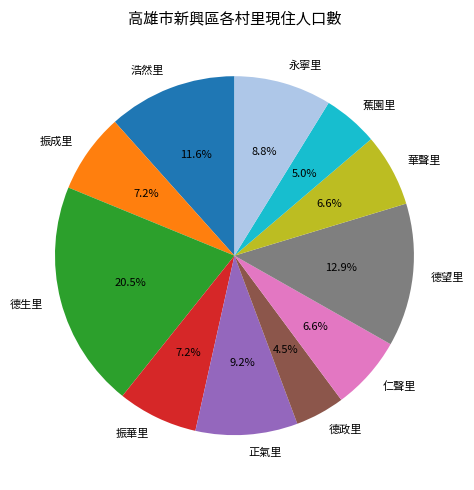

To the nearest percent, what is the combined percentage of 華聲里 and 蕉園里?

12%